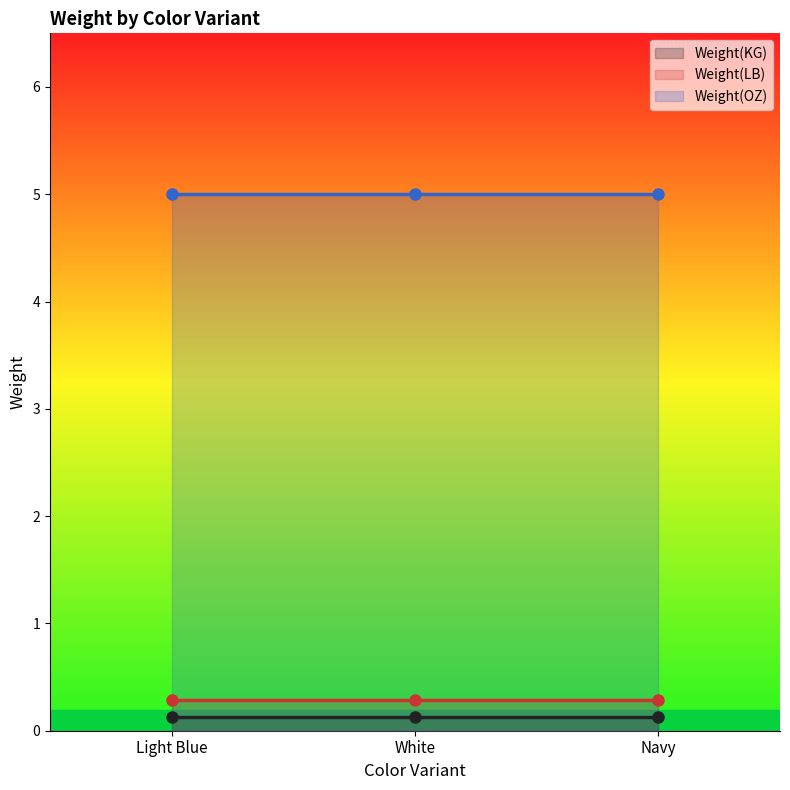

What is the lowest value of the Weight(KG) series?

0.1